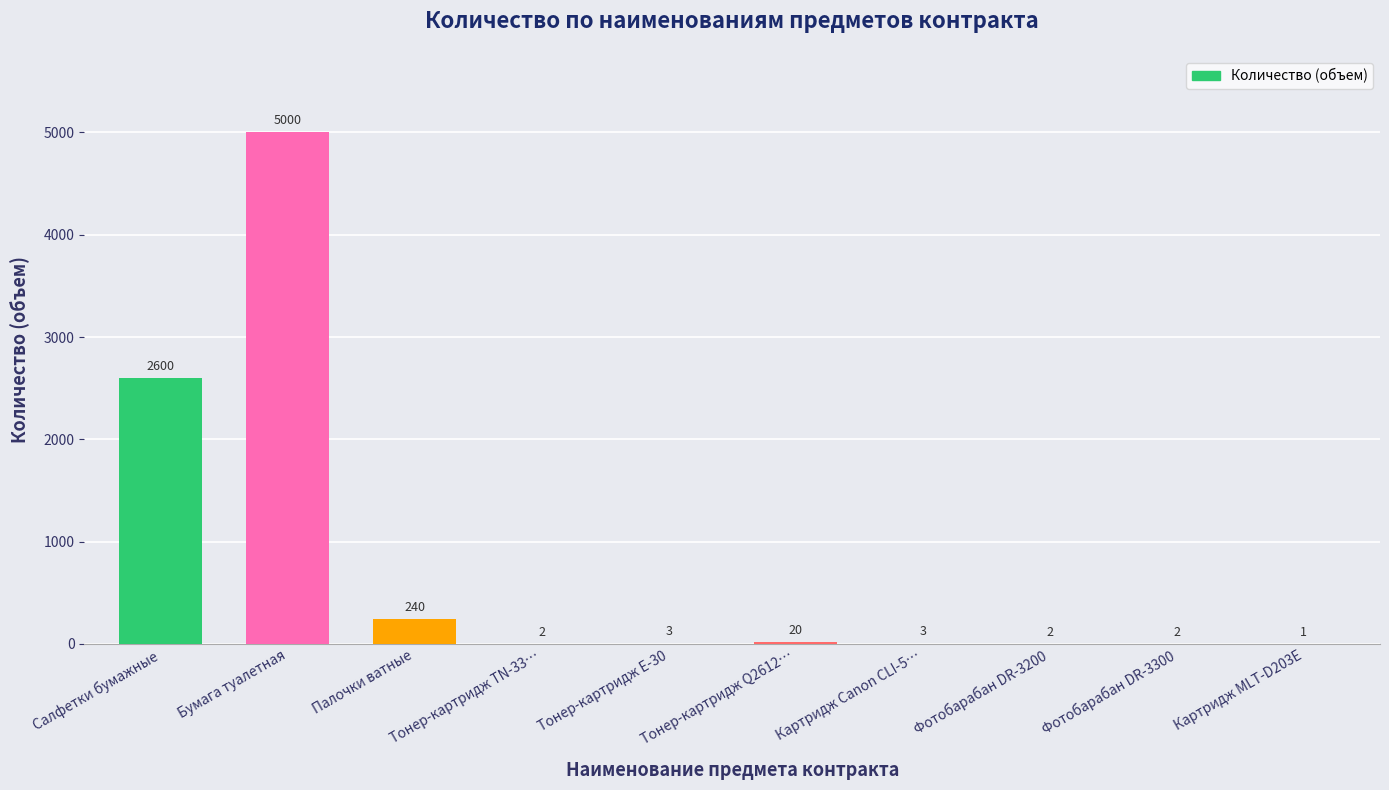

How many categories are shown in the chart?

10